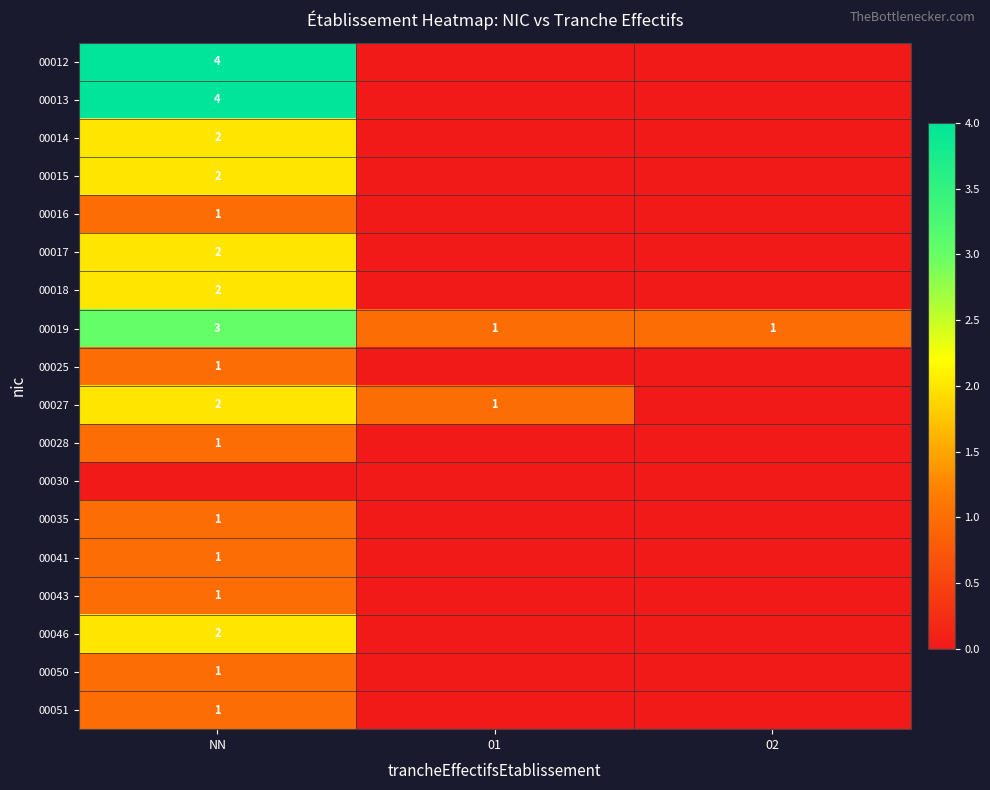

Count the 00019 values in the range 1 to 3.

3